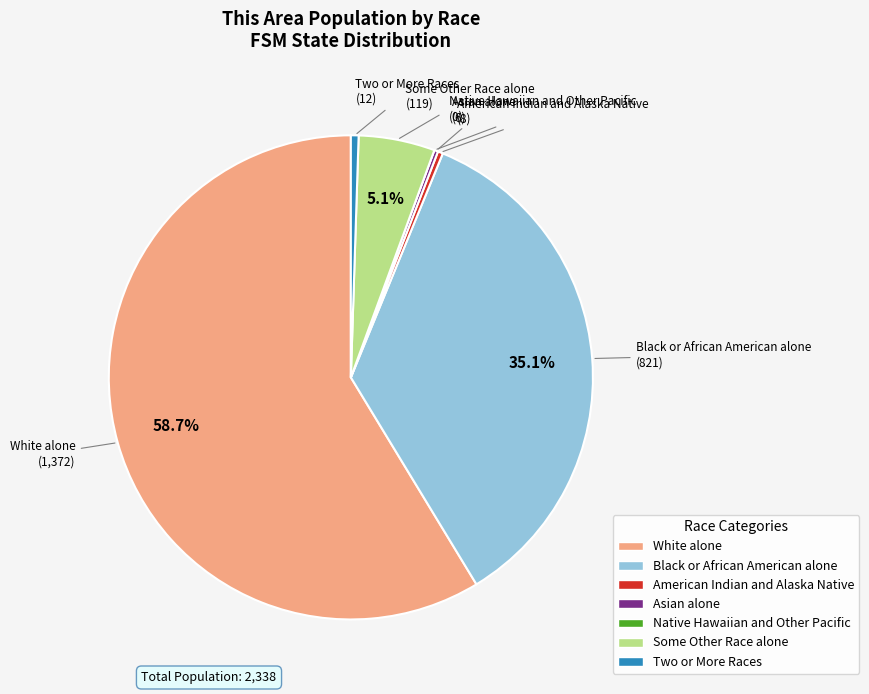

Which has a higher value, White alone or American Indian and Alaska Native?

White alone